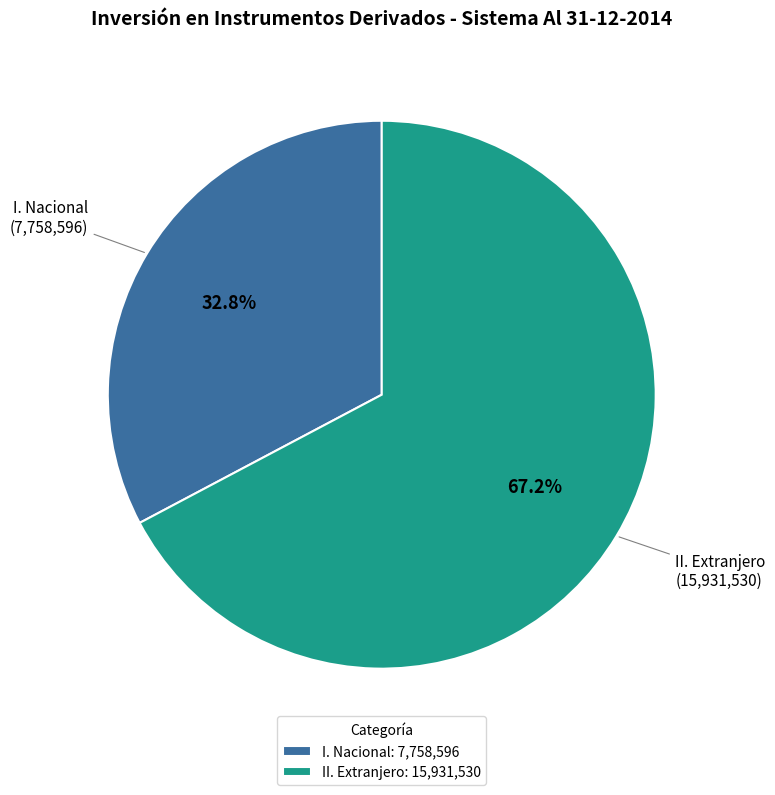

Between I. Nacional and II. Extranjero, which is larger?

II. Extranjero